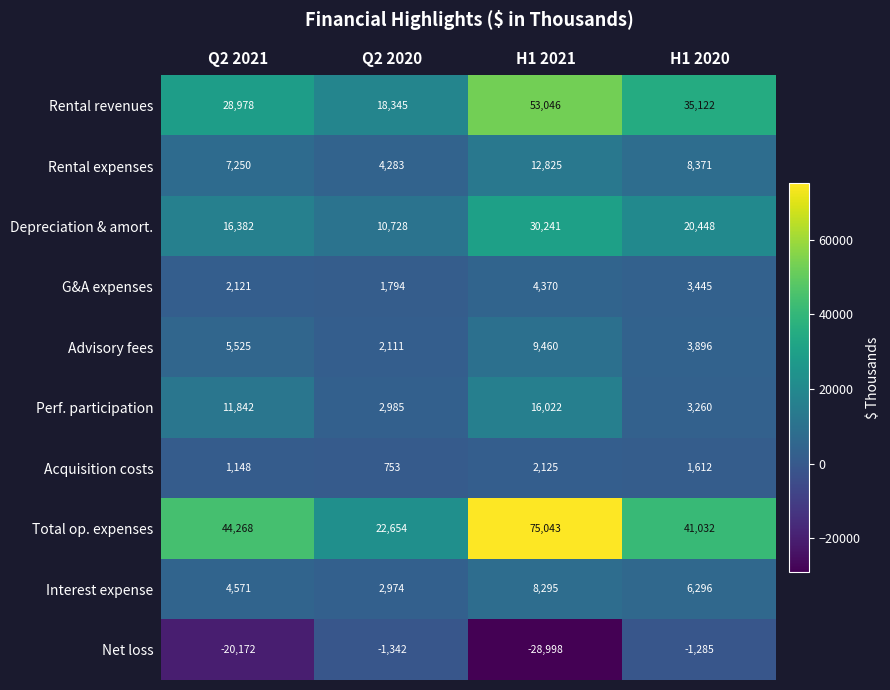

At which label is Total op. expenses closest to 48848?

Q2 2021